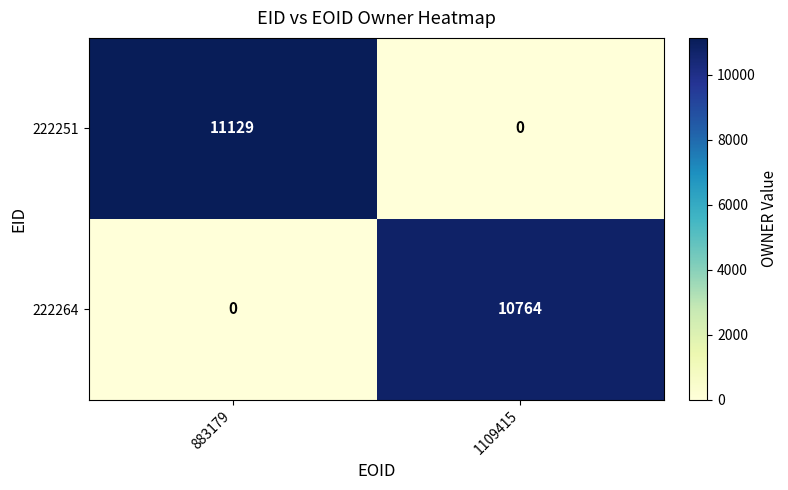

True or false: 222264 has a value of 0 at 883179.

True